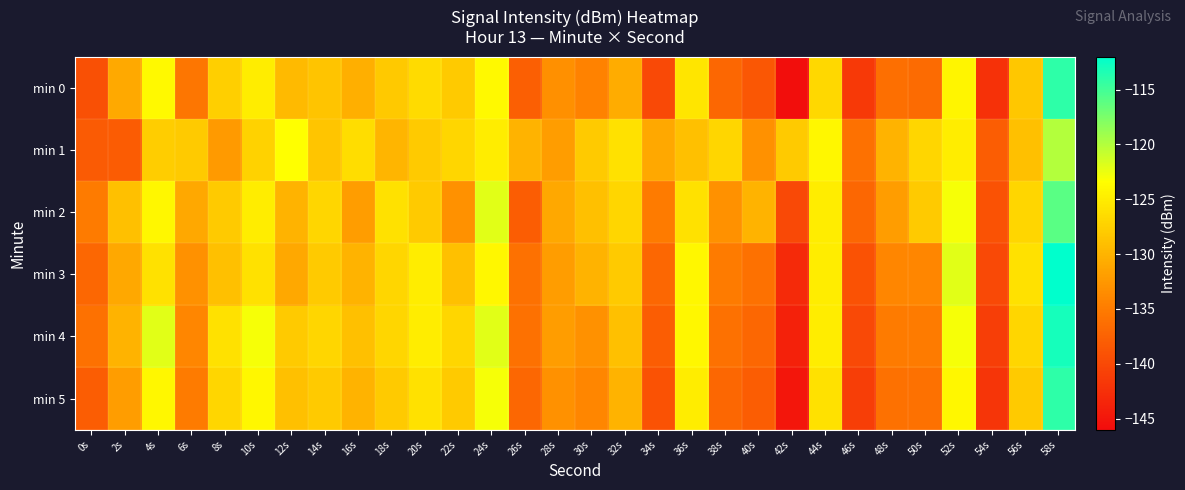

Reading left to right, extract all data points from this chart.

min 0: 0s=-139.3	2s=-130.9	4s=-123.9	6s=-135.6	8s=-127.6	10s=-124.9	12s=-129.5	14s=-128.6	16s=-130.3	18s=-128.1	20s=-126.5	22s=-128.0	24s=-123.9	26s=-137.9	28s=-133.2	30s=-134.4	32s=-130.6	34s=-140.0	36s=-125.6	38s=-137.0	40s=-138.6	42s=-145.9	44s=-126.8	46s=-141.6	48s=-136.3	50s=-136.6	52s=-124.2	54s=-142.3	56s=-128.2	58s=-114.0
min 1: 0s=-138.2	2s=-138.2	4s=-127.7	6s=-128.0	8s=-132.3	10s=-127.4	12s=-123.4	14s=-128.4	16s=-126.3	18s=-129.8	20s=-128.0	22s=-127.0	24s=-125.0	26s=-130.0	28s=-132.0	30s=-128.0	32s=-126.0	34s=-131.0	36s=-129.0	38s=-127.0	40s=-133.0	42s=-128.0	44s=-124.0	46s=-136.0	48s=-130.0	50s=-127.0	52s=-125.0	54s=-138.0	56s=-129.0	58s=-120.0
min 2: 0s=-135.0	2s=-129.0	4s=-124.0	6s=-131.0	8s=-128.0	10s=-125.0	12s=-130.0	14s=-127.0	16s=-132.0	18s=-126.0	20s=-128.0	22s=-133.0	24s=-122.0	26s=-138.0	28s=-131.0	30s=-129.0	32s=-127.0	34s=-135.0	36s=-126.0	38s=-133.0	40s=-130.0	42s=-140.0	44s=-125.0	46s=-137.0	48s=-132.0	50s=-128.0	52s=-123.0	54s=-139.0	56s=-127.0	58s=-116.0
min 3: 0s=-137.0	2s=-131.0	4s=-126.0	6s=-133.0	8s=-129.0	10s=-126.0	12s=-131.0	14s=-128.0	16s=-130.0	18s=-127.0	20s=-125.0	22s=-129.0	24s=-124.0	26s=-136.0	28s=-132.0	30s=-130.0	32s=-128.0	34s=-137.0	36s=-124.0	38s=-135.0	40s=-136.0	42s=-143.0	44s=-125.0	46s=-139.0	48s=-134.0	50s=-134.0	52s=-122.0	54s=-140.0	56s=-126.0	58s=-112.0
min 4: 0s=-136.0	2s=-130.0	4s=-122.0	6s=-134.0	8s=-126.0	10s=-123.0	12s=-128.0	14s=-127.0	16s=-129.0	18s=-127.0	20s=-125.0	22s=-127.0	24s=-122.0	26s=-136.0	28s=-132.0	30s=-133.0	32s=-129.0	34s=-138.0	36s=-124.0	38s=-136.0	40s=-137.0	42s=-144.0	44s=-125.0	46s=-140.0	48s=-135.0	50s=-135.0	52s=-123.0	54s=-141.0	56s=-127.0	58s=-113.0
min 5: 0s=-138.0	2s=-132.0	4s=-124.0	6s=-135.0	8s=-127.0	10s=-124.0	12s=-129.0	14s=-128.0	16s=-130.0	18s=-128.0	20s=-126.0	22s=-128.0	24s=-123.0	26s=-137.0	28s=-133.0	30s=-134.0	32s=-130.0	34s=-139.0	36s=-125.0	38s=-137.0	40s=-138.0	42s=-145.0	44s=-126.0	46s=-141.0	48s=-136.0	50s=-136.0	52s=-124.0	54s=-142.0	56s=-128.0	58s=-114.0